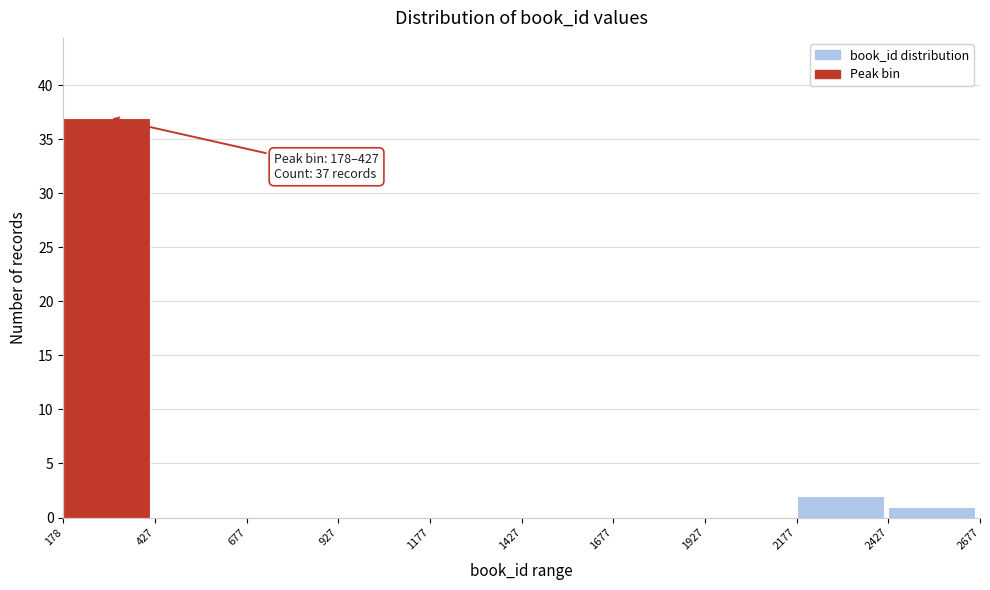

Over which range of the x-axis is the bar tallest?

178 to 427